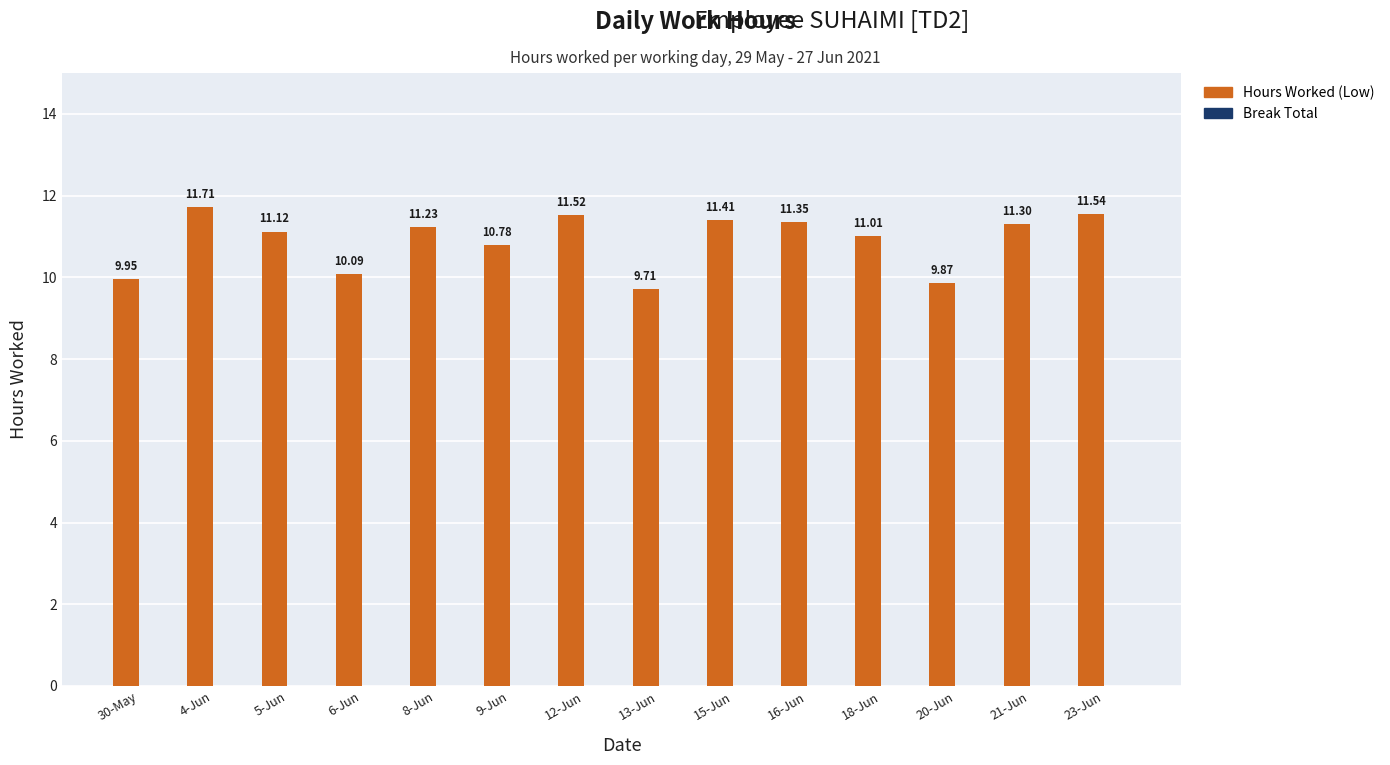

Rank the categories by value from highest to lowest.

4-Jun, 23-Jun, 12-Jun, 15-Jun, 16-Jun, 21-Jun, 8-Jun, 5-Jun, 18-Jun, 9-Jun, 6-Jun, 30-May, 20-Jun, 13-Jun